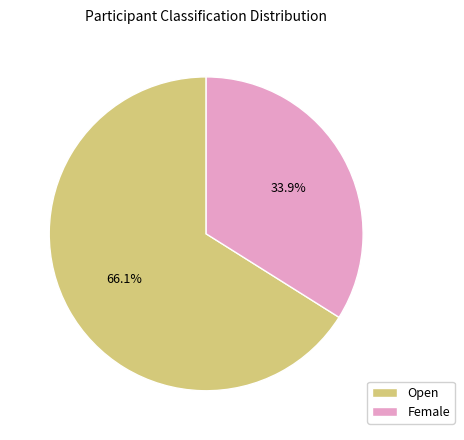

Which category has the biggest portion of the pie?

Open